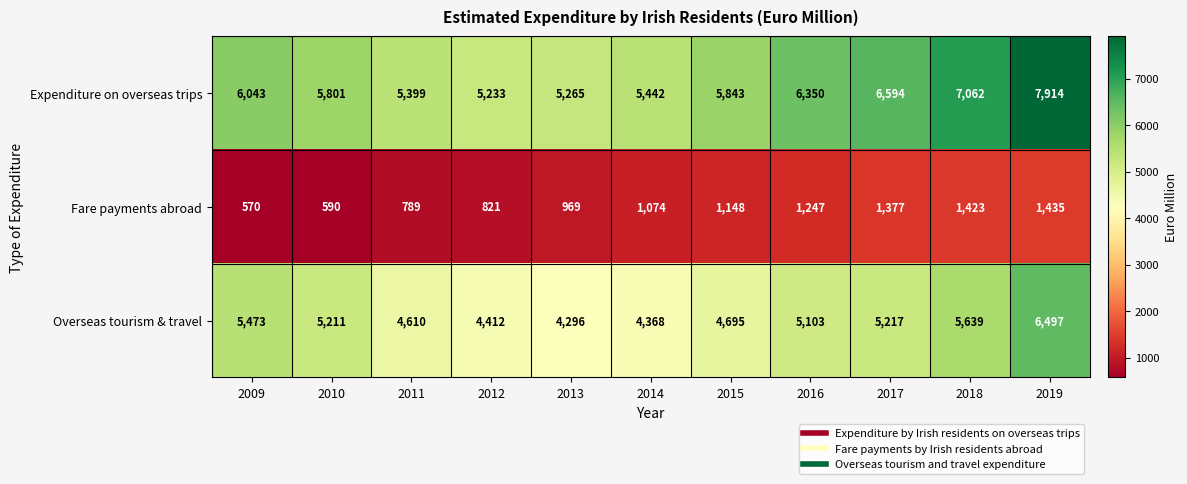

What is the sum of all Overseas tourism & travel values?

55521